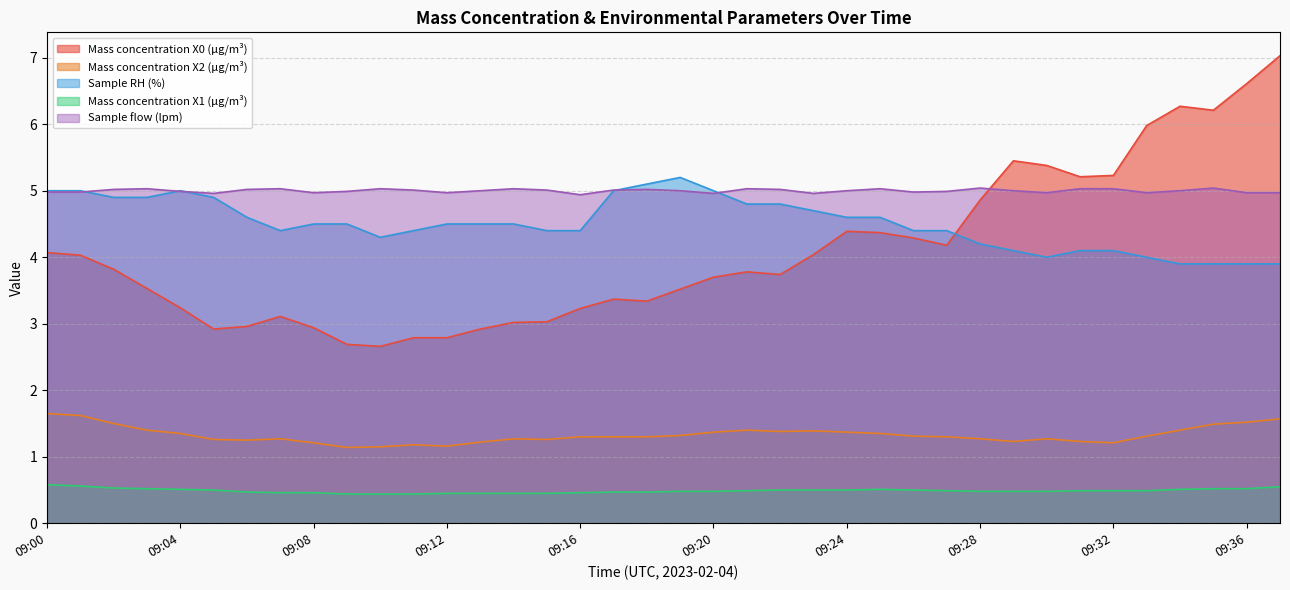

What is the value of the Mass concentration X1 (μg/m³) point at the 1st from the left?

0.6